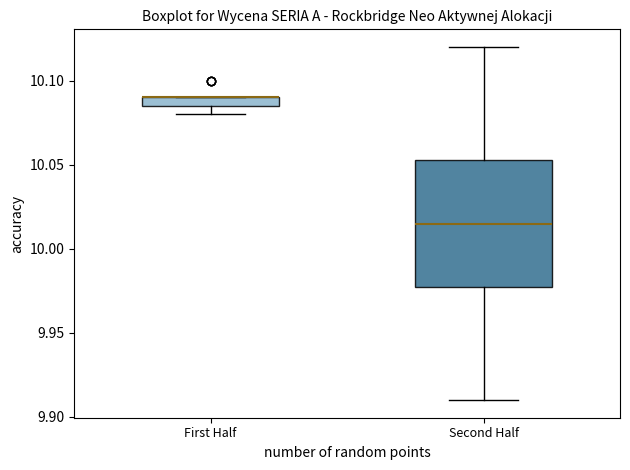

Which box is the tallest, from its lower edge to its upper edge?

Second Half